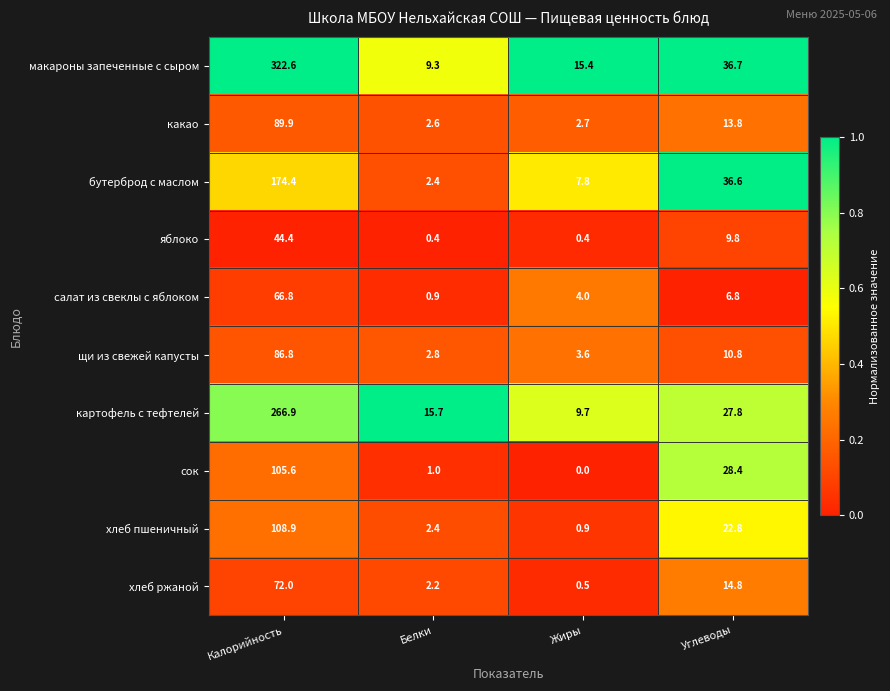

Is it true that картофель с тефтелей equals 133.2 at Калорийность?

False